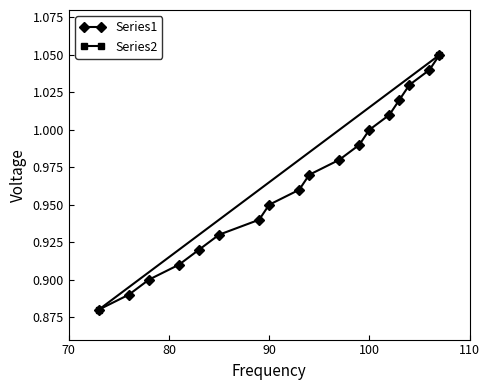

At which label is the value closest to 0?

73